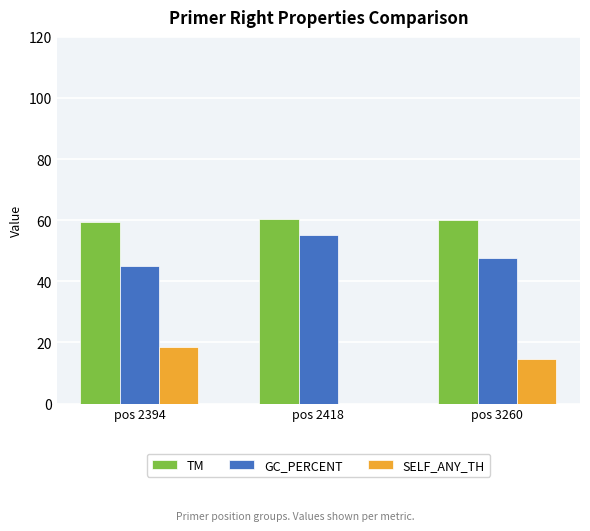

True or false: SELF_ANY_TH has a value of 24.1 at pos 3260.

False